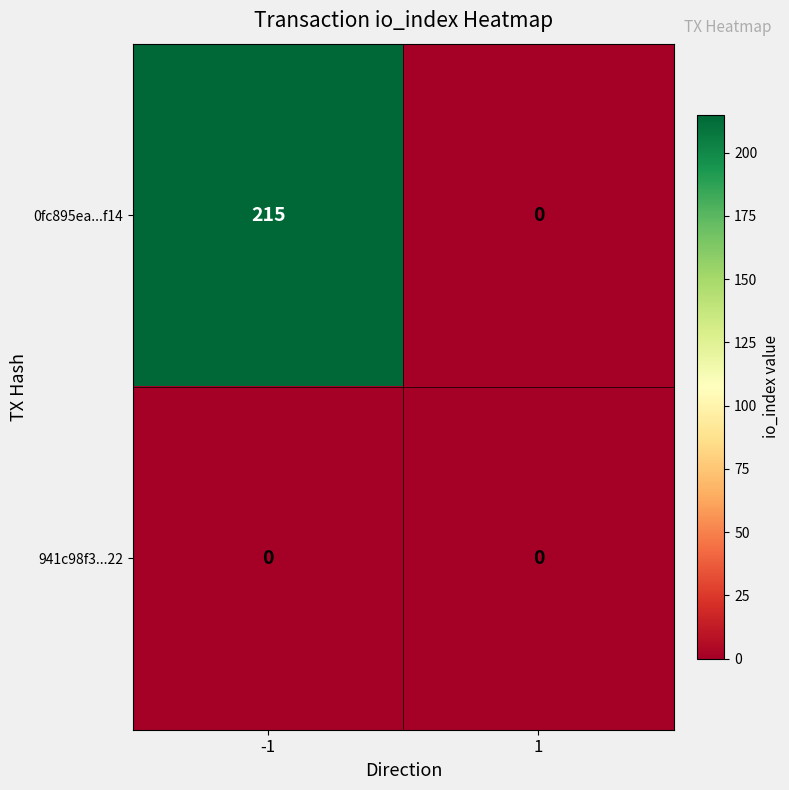

What is the approximate value of 0fc895ea...f14 at -1?

215